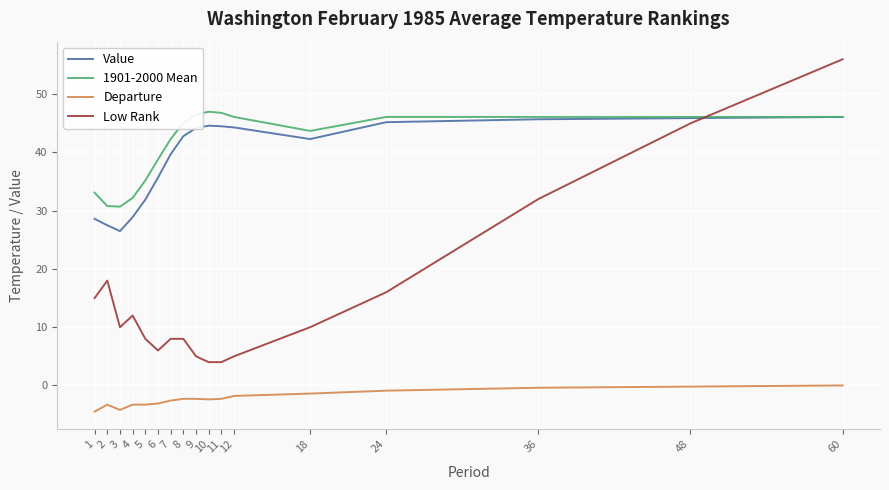

Which series has the largest range (max minus min)?

Low Rank